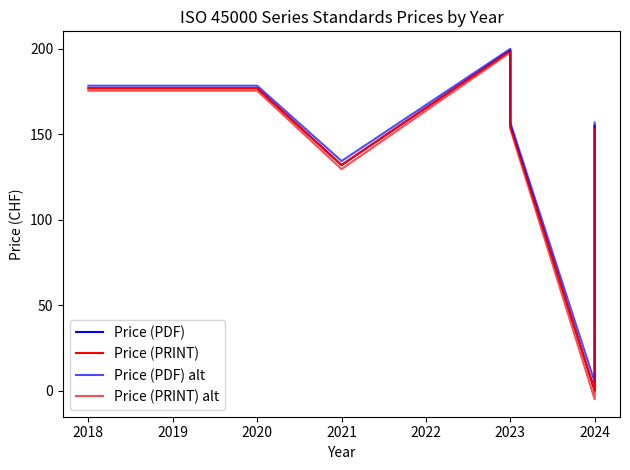

How many data points in Price (PRINT) are less than 155?

2